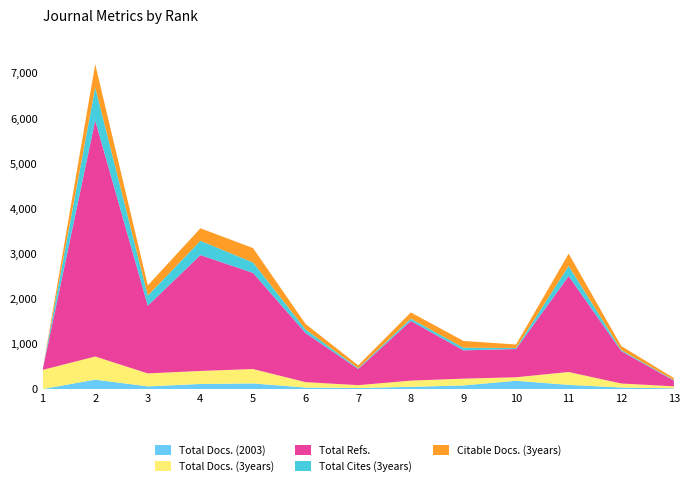

Reading left to right, extract all data points from this chart.

Total Docs. (2003): 1=0	2=207	3=58	4=111	5=123	6=32	7=22	8=48	9=79	10=183	11=91	12=33	13=15
Total Docs. (3years): 1=423	2=513	3=287	4=289	5=319	6=120	7=63	8=138	9=150	10=77	11=286	12=89	13=44
Total Refs.: 1=0	2=5228	3=1500	4=2566	5=2129	6=1085	7=357	8=1321	9=627	10=625	11=2124	12=716	13=127
Total Cites (3years): 1=0	2=733	3=225	4=316	5=232	6=81	7=19	8=51	9=59	10=23	11=224	12=24	13=13
Citable Docs. (3years): 1=0	2=513	3=225	4=278	5=318	6=120	7=63	8=138	9=149	10=77	11=274	12=89	13=44